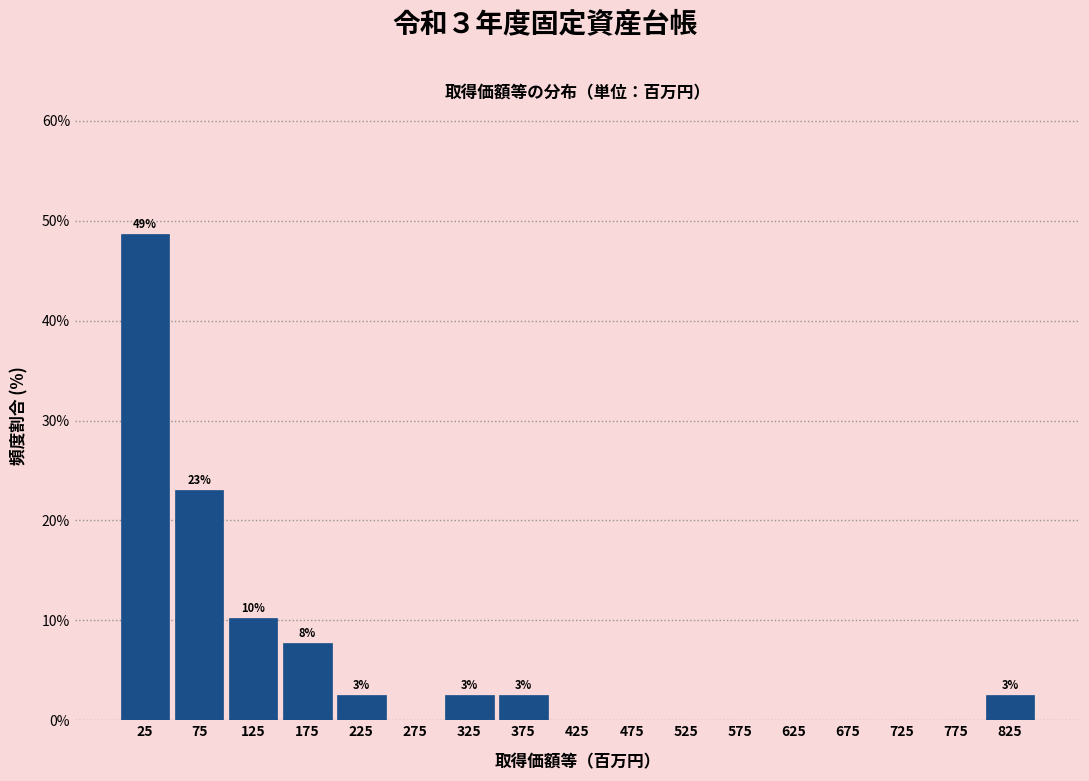

Which range on the x-axis has the tallest bar?

0 to 50